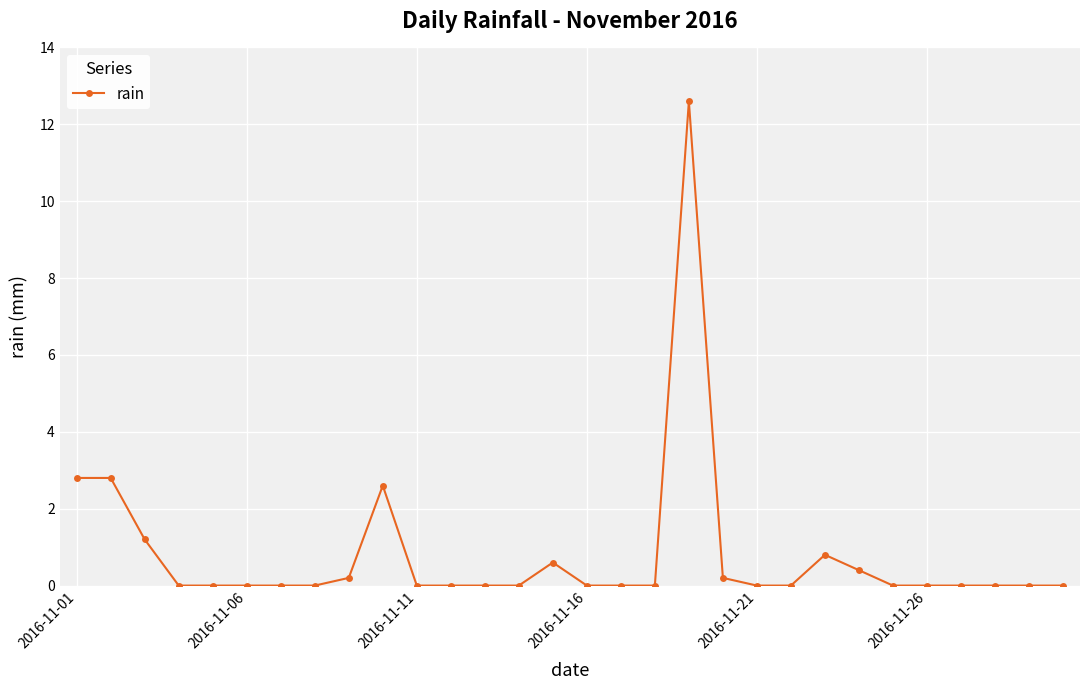

What is the greatest value displayed?

12.6